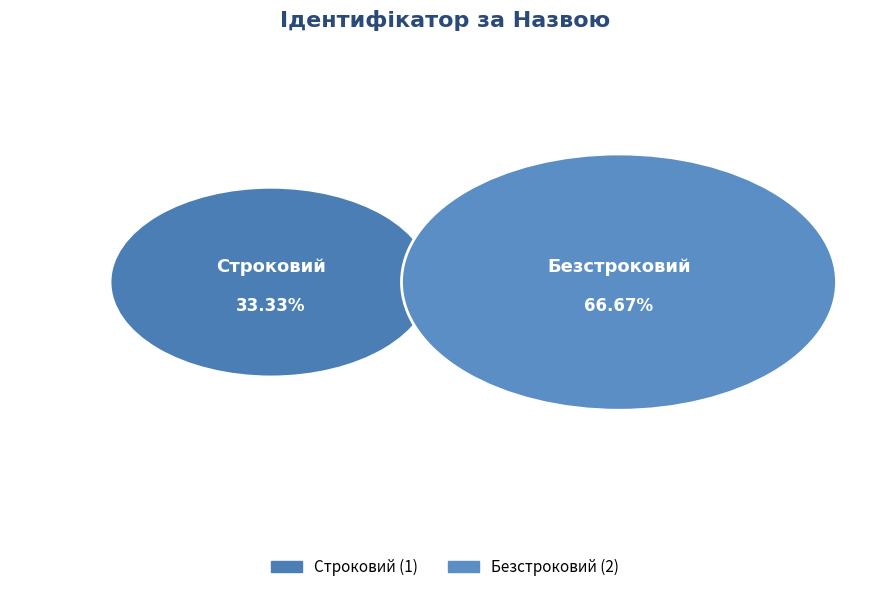

What is the change in value from Строковий to Безстроковий?

+1